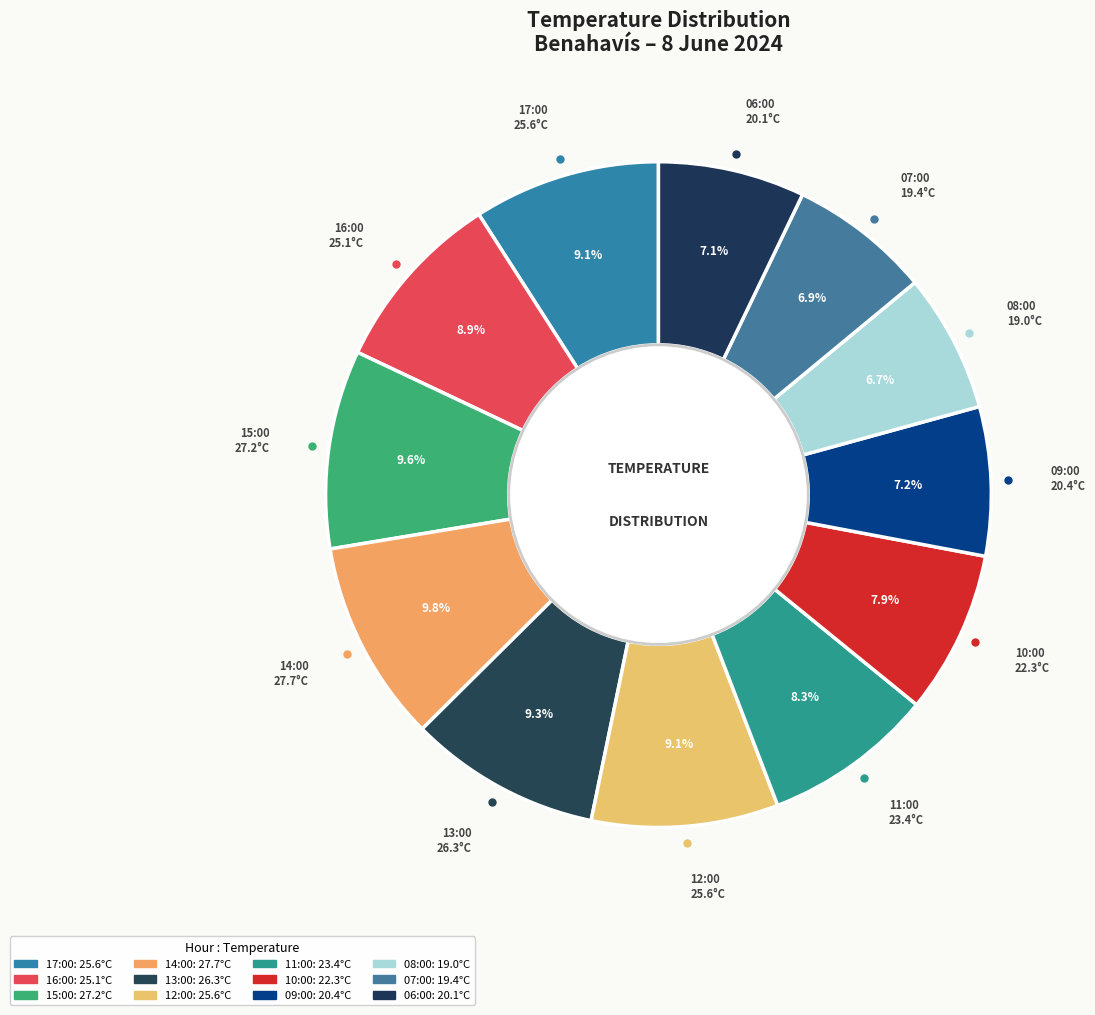

To the nearest percent, what portion does 07:00 represent?

7%